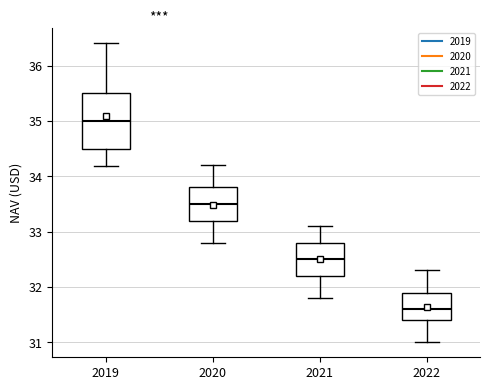

Which box has the highest median line?

2019